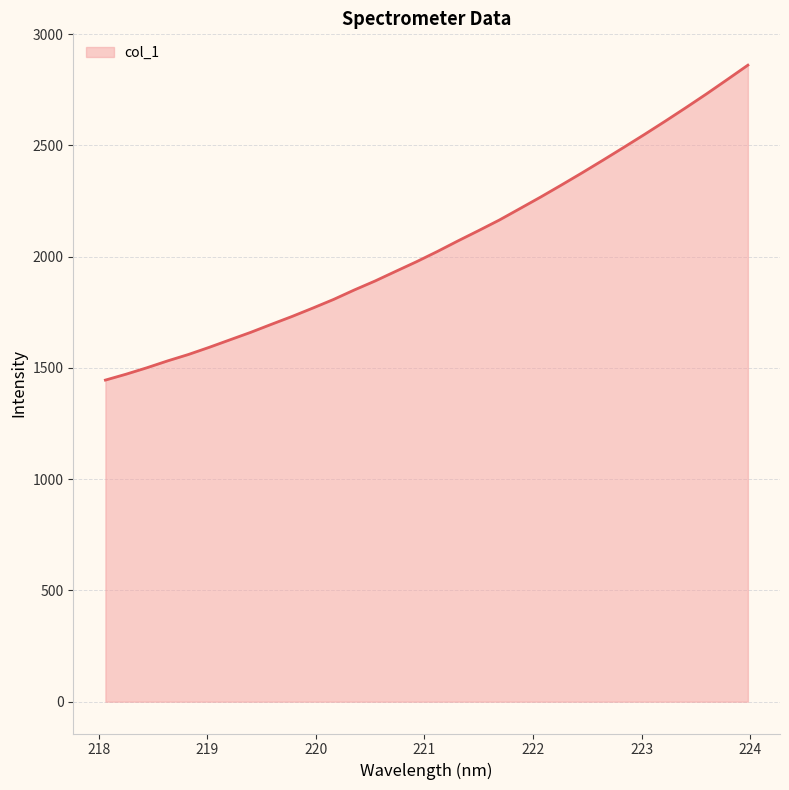

What is the greatest value displayed?

2860.8